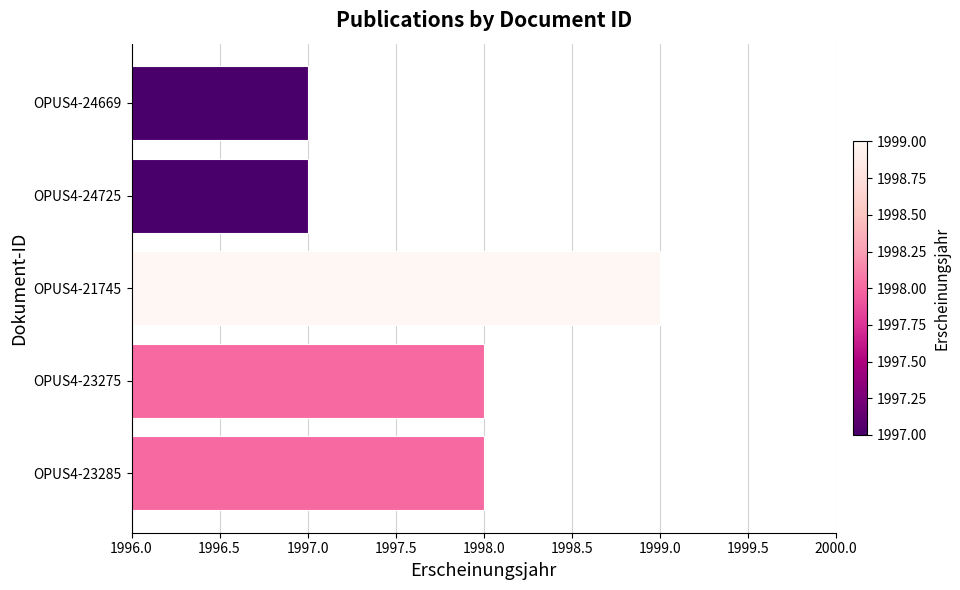

Is it true that the value at OPUS4-23275 is 1998?

True